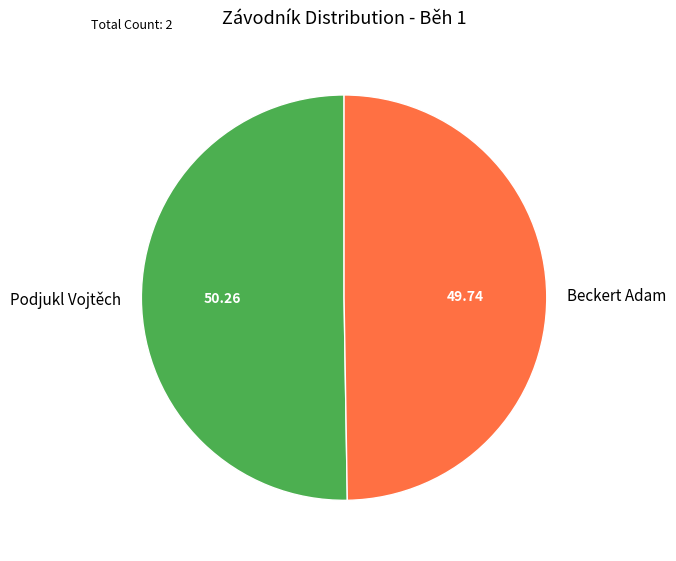

What is the largest slice in the pie chart?

Podjukl Vojtěch